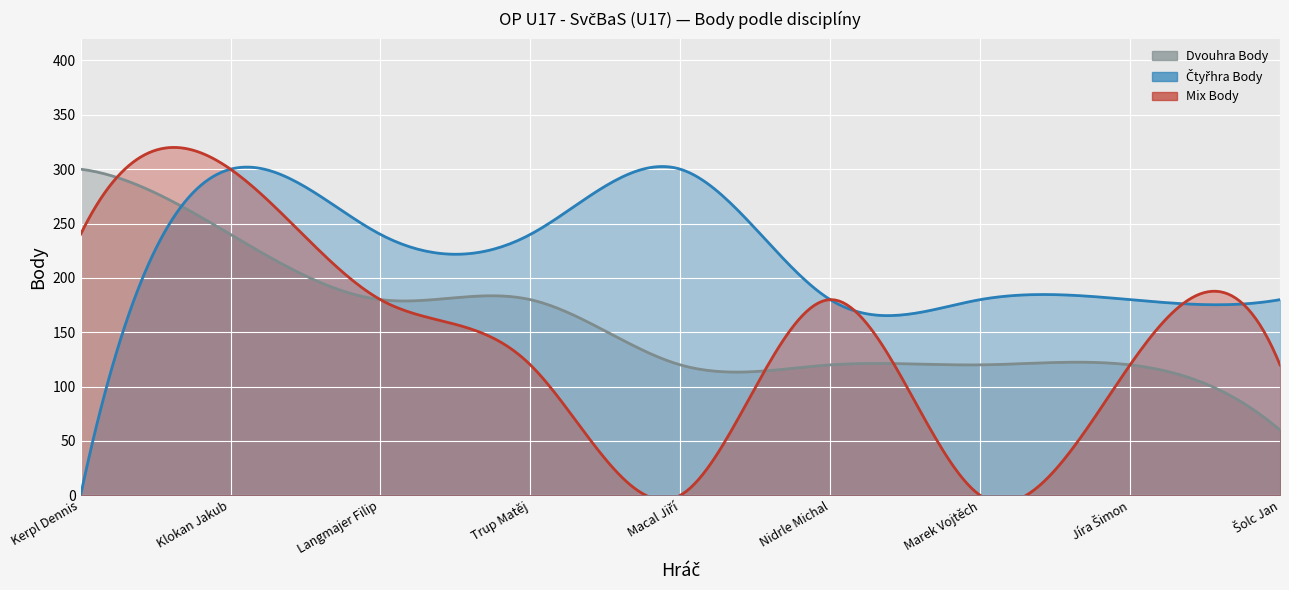

At which category is the sum across all series the highest?

Klokan Jakub